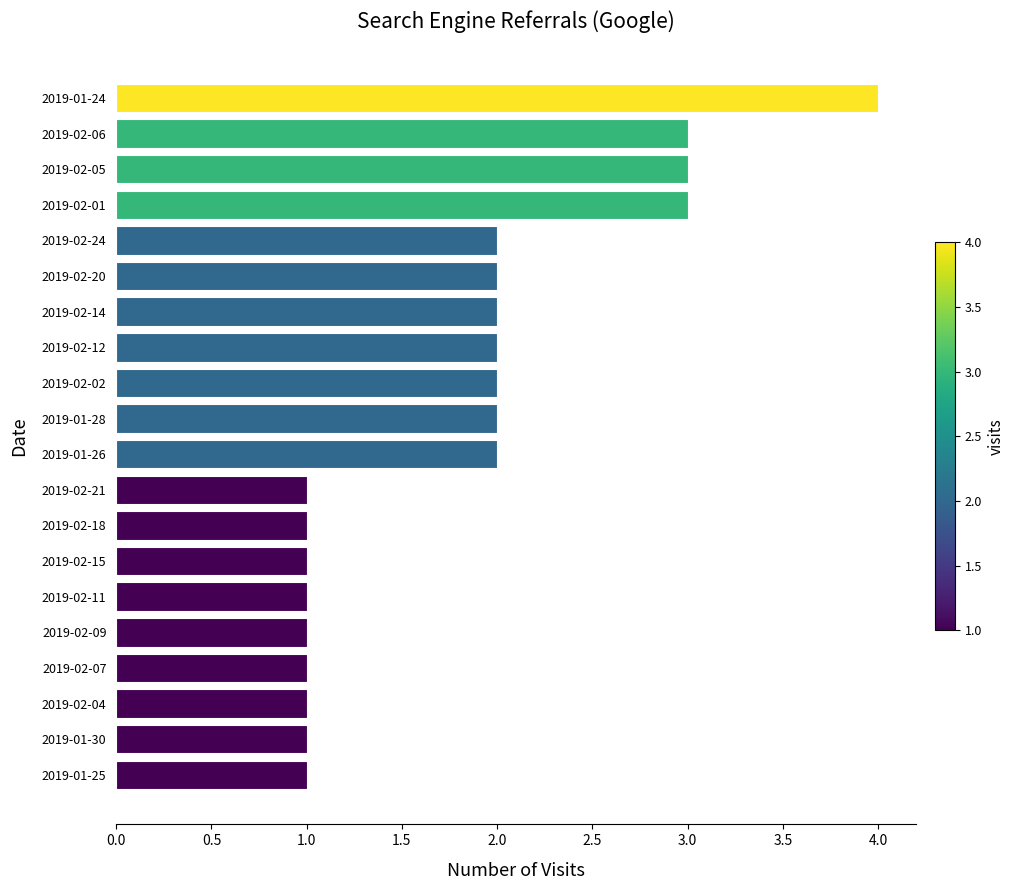

Count the values in the range 1 to 2.

16